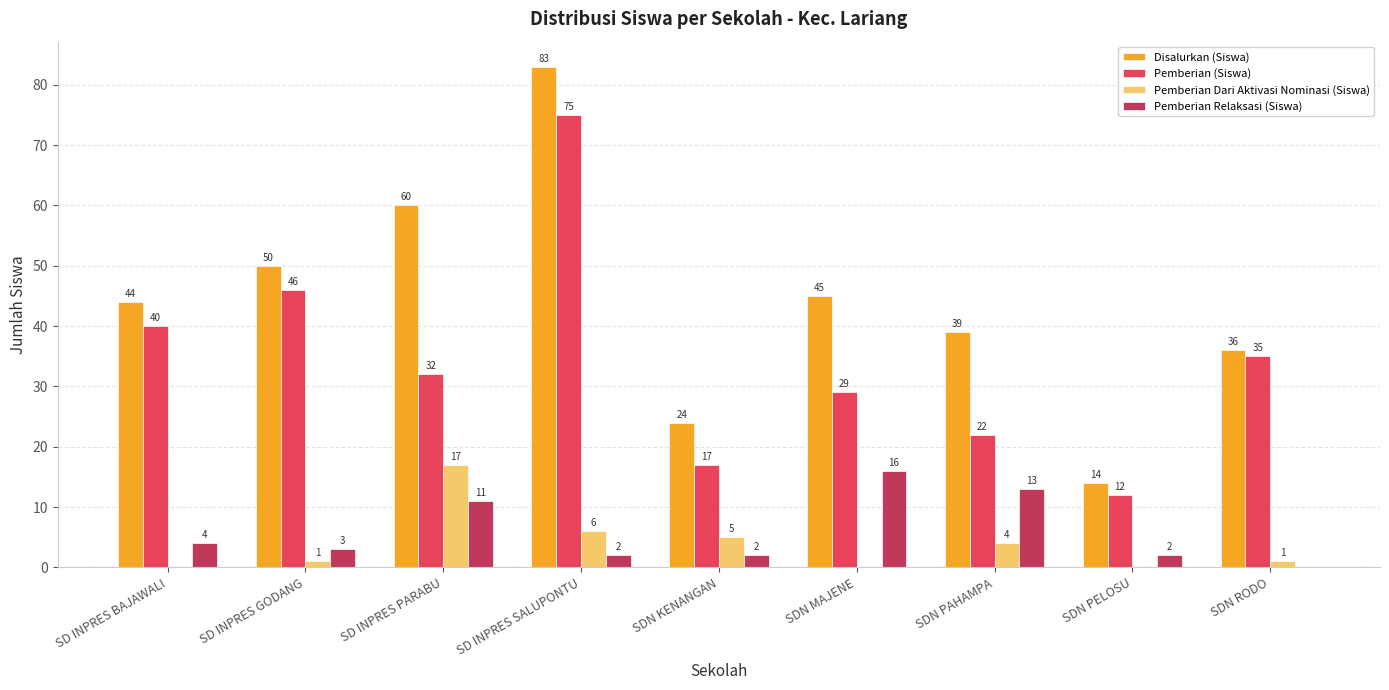

Reading left to right, transcribe all the data shown in this chart.

Disalurkan (Siswa): 44	50	60	83	24	45	39	14	36
Pemberian (Siswa): 40	46	32	75	17	29	22	12	35
Pemberian Dari Aktivasi Nominasi (Siswa): 0	1	17	6	5	0	4	0	1
Pemberian Relaksasi (Siswa): 4	3	11	2	2	16	13	2	0